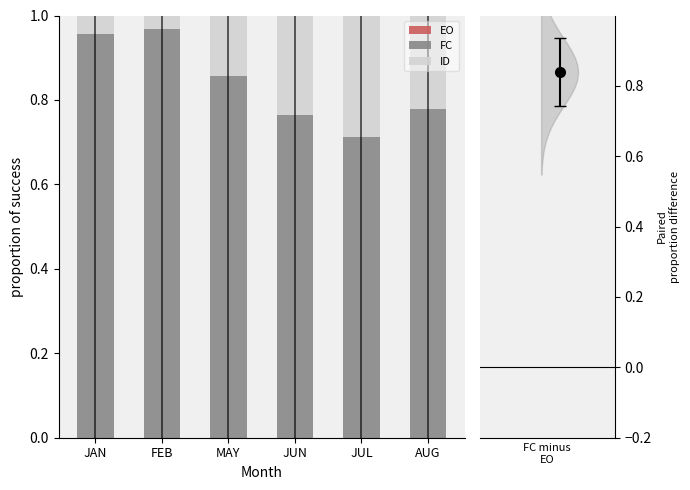

Between JAN and JUL, which series saw the biggest shift?

FC